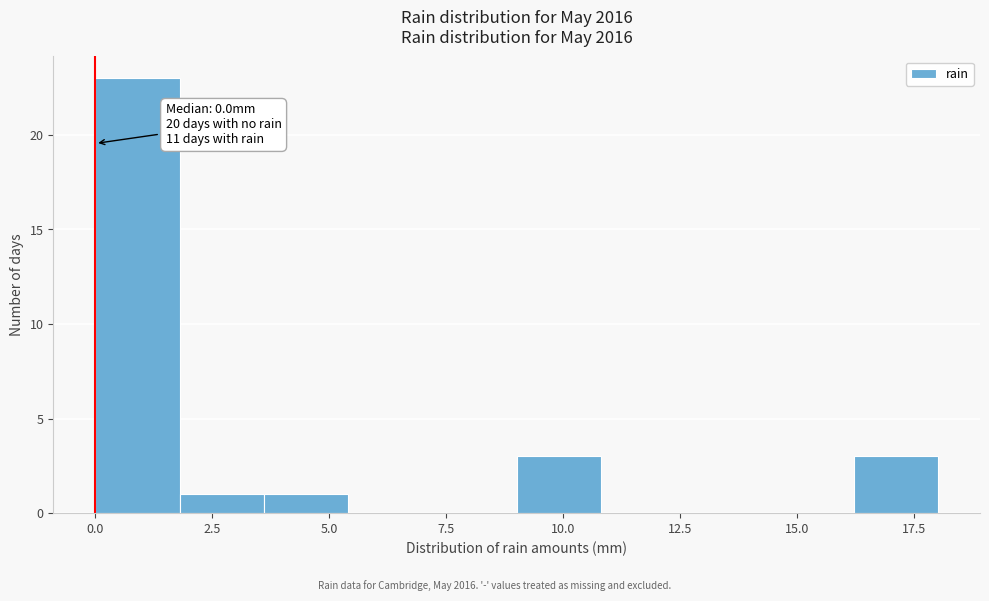

Around what value on the x-axis is the tallest bar? Give the approximate position of its centre, as read against the axis.

1.0